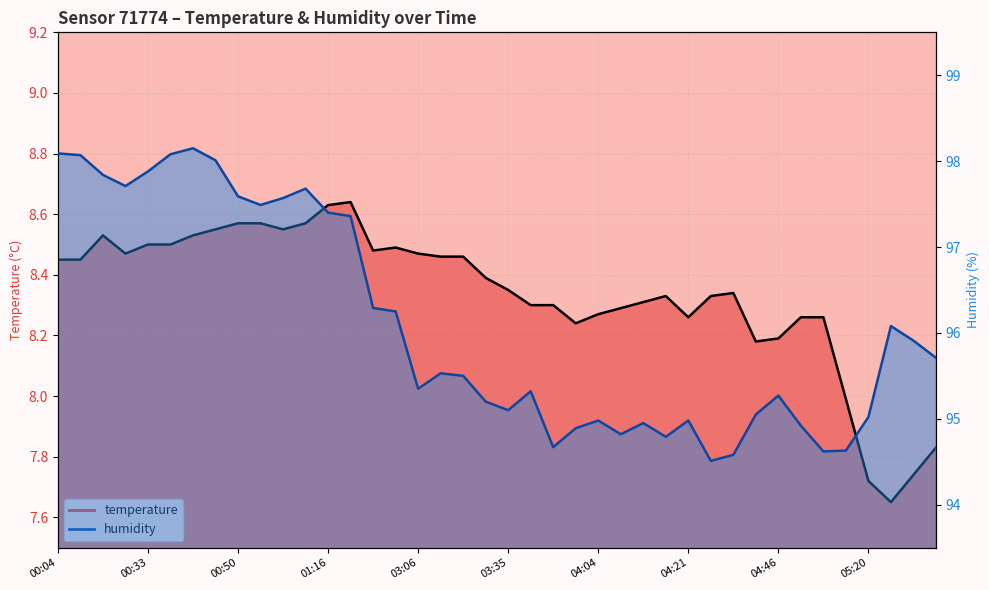

Count the number of categories in the chart.

40